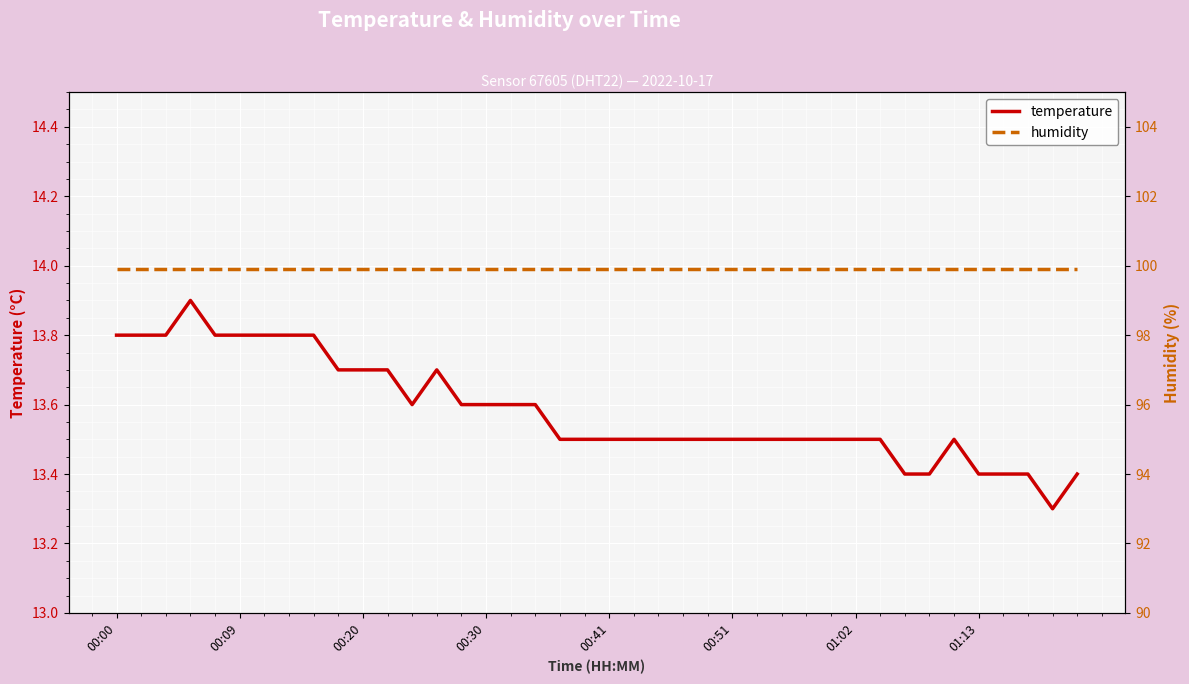

Is this an area chart (filled region under the line)?

No